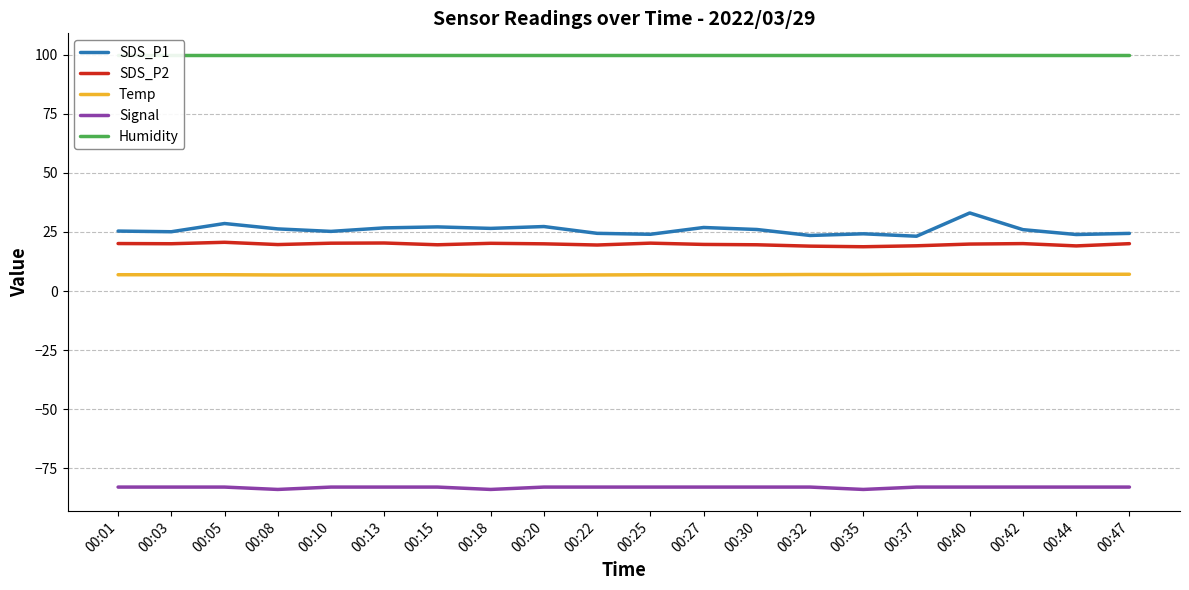

In SDS_P2, how many points are higher than both neighbors (excluding endpoints)?

5